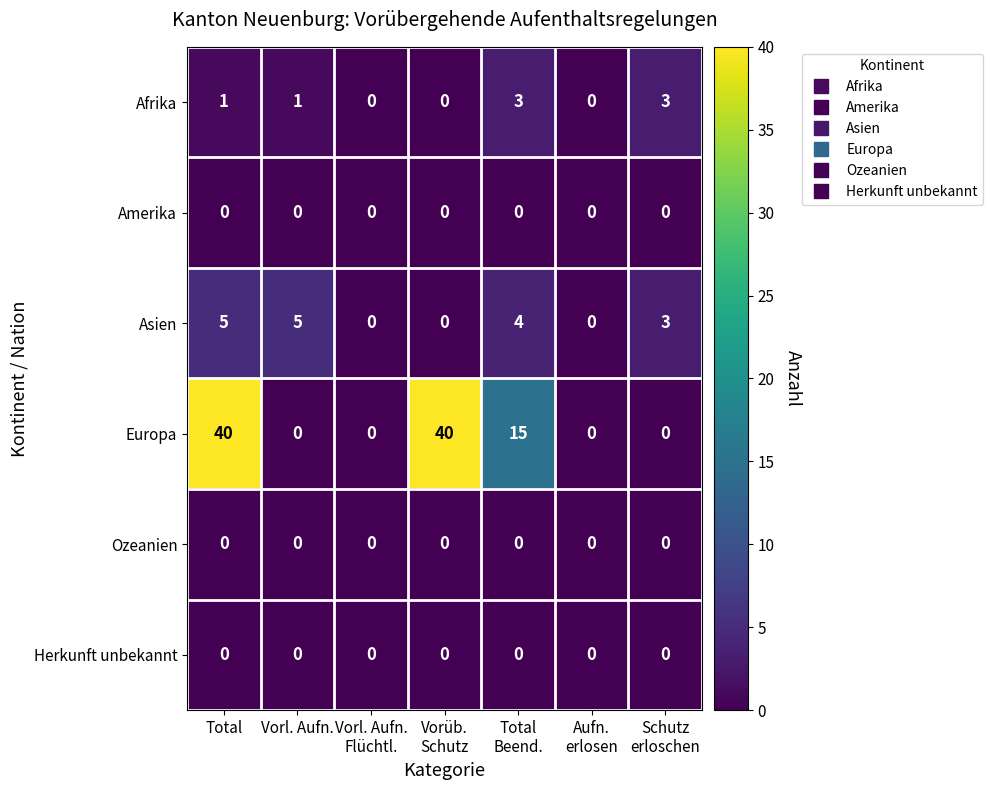

What is the maximum value shown in the chart?

40